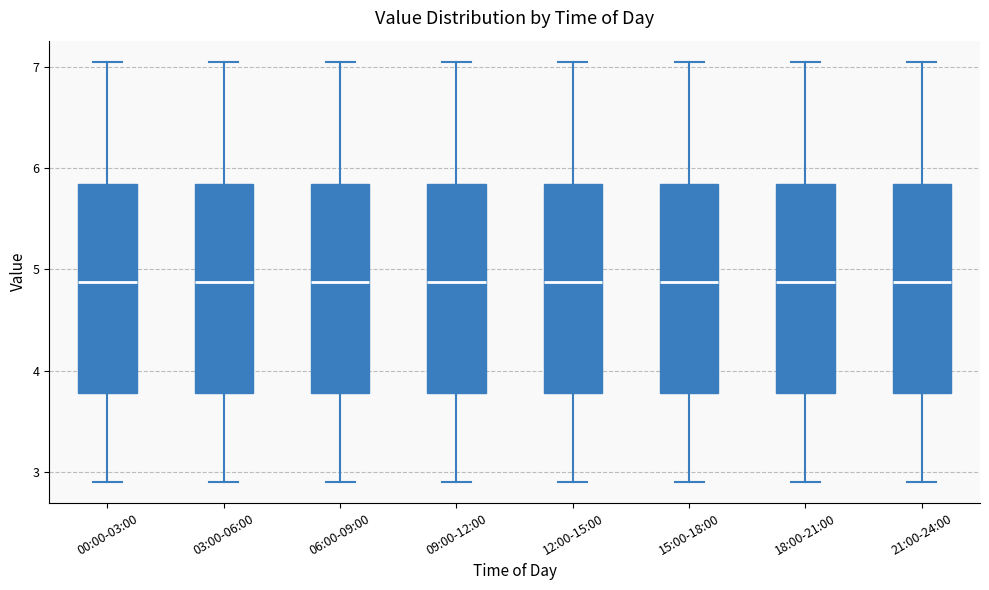

Reading left to right, transcribe this box plot: for each box, give where its median line is, the range the box spans, and where its two whiskers end, as read against the y-axis. The values are not printed on the chart, so give them approximately, as read against the axis.

00:00-03:00: median 4.9, box 3.8 to 5.8, whiskers 2.9 to 7.1
03:00-06:00: median 4.9, box 3.8 to 5.8, whiskers 2.9 to 7.1
06:00-09:00: median 4.9, box 3.8 to 5.8, whiskers 2.9 to 7.1
09:00-12:00: median 4.9, box 3.8 to 5.8, whiskers 2.9 to 7.1
12:00-15:00: median 4.9, box 3.8 to 5.8, whiskers 2.9 to 7.1
15:00-18:00: median 4.9, box 3.8 to 5.8, whiskers 2.9 to 7.1
18:00-21:00: median 4.9, box 3.8 to 5.8, whiskers 2.9 to 7.1
21:00-24:00: median 4.9, box 3.8 to 5.8, whiskers 2.9 to 7.1